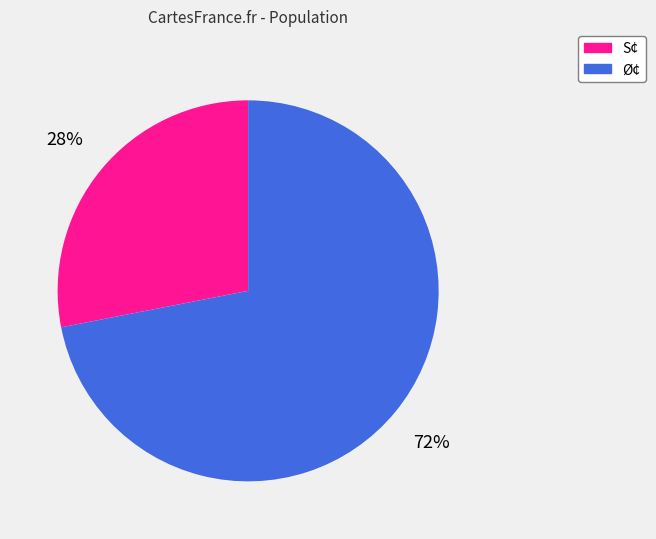

Approximately how many times larger is the value at S¢ compared to Ø¢?

0.4